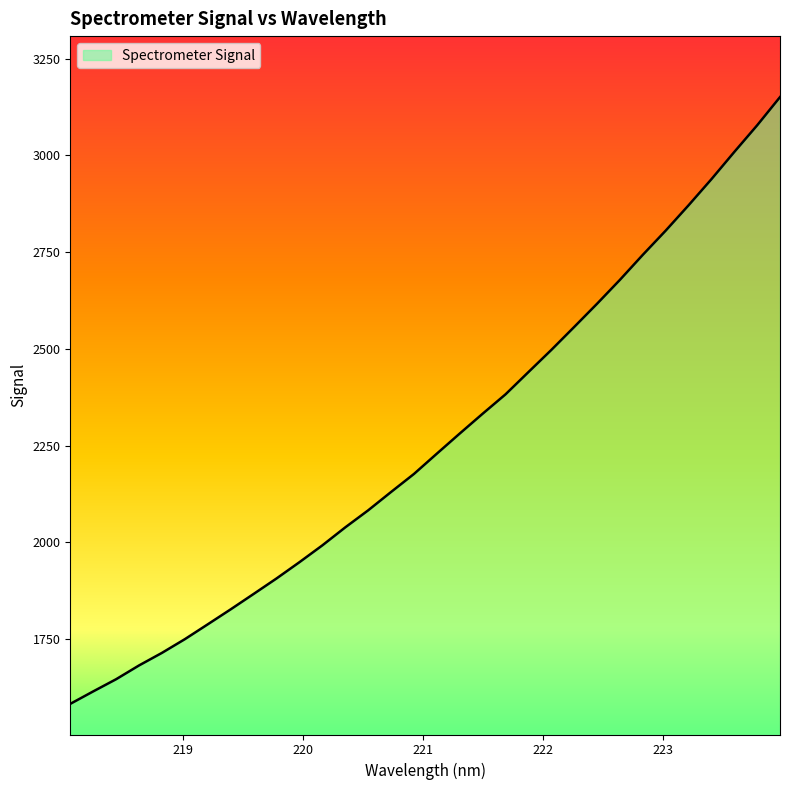

How many lines are shown in the chart?

1